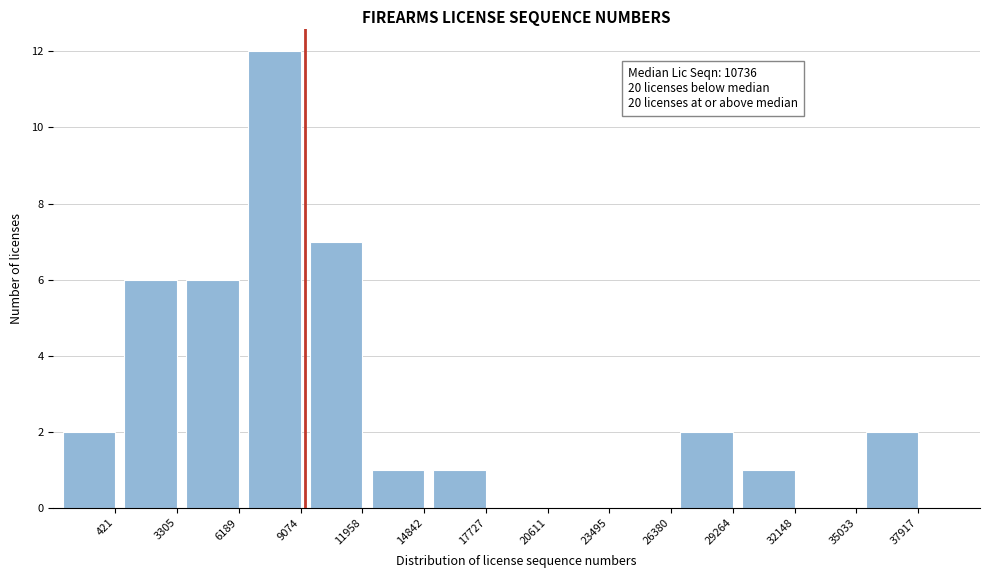

Reading right to left, list all the values displayed in this chart.

37917=2	35033=0	32148=1	29264=2	26380=0	23495=0	20611=0	17727=1	14842=1	11958=7	9074=12	6189=6	3305=6	421=2